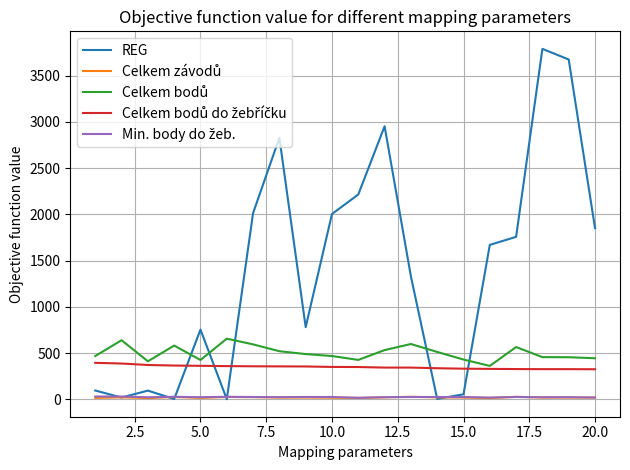

Which series has the largest range (max minus min)?

REG